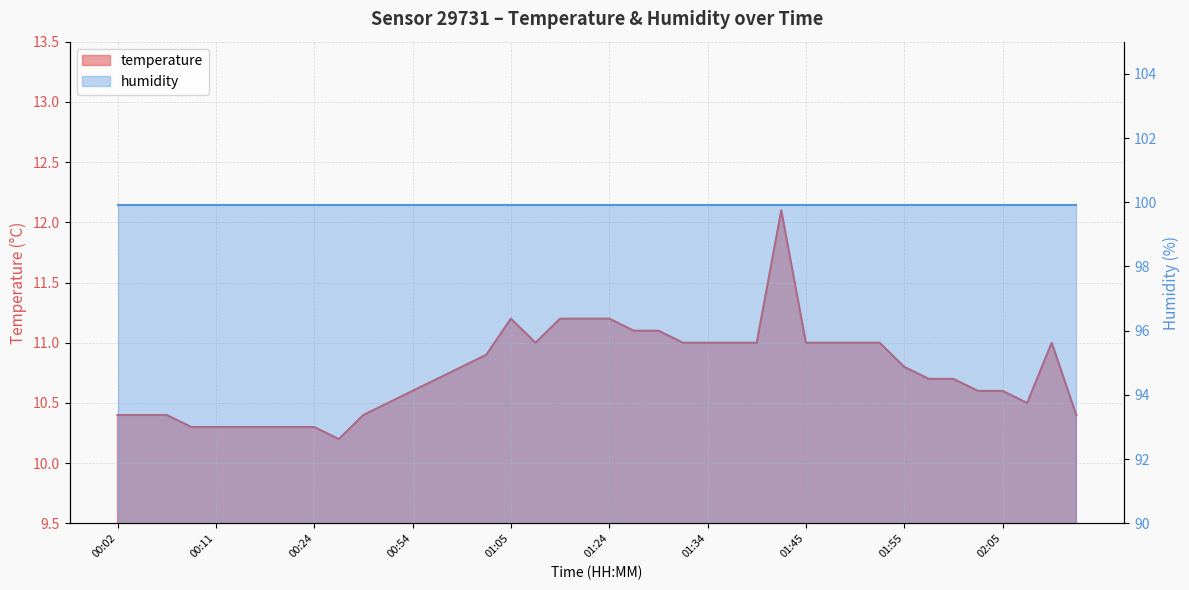

What is the difference between the maximum and minimum values?

1.9